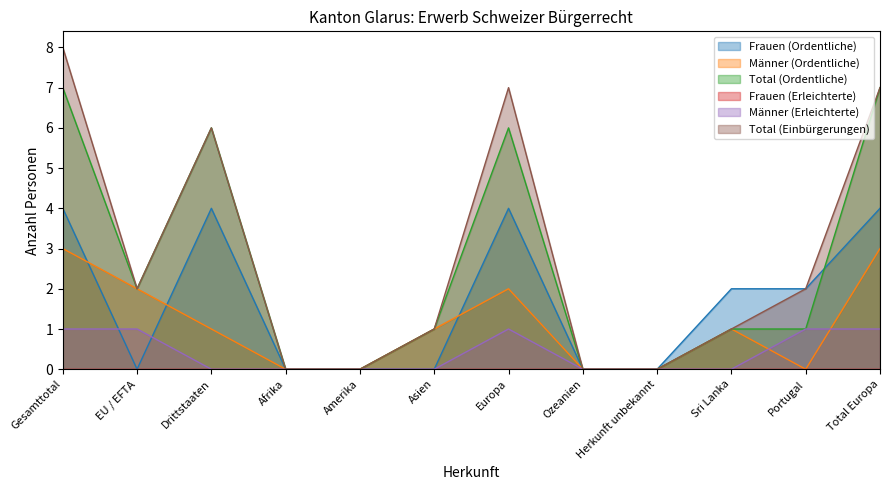

Rank the categories by Männer (Ordentliche) value from highest to lowest.

Gesamttotal, Total Europa, EU / EFTA, Europa, Drittstaaten, Asien, Sri Lanka, Afrika, Amerika, Ozeanien, Herkunft unbekannt, Portugal